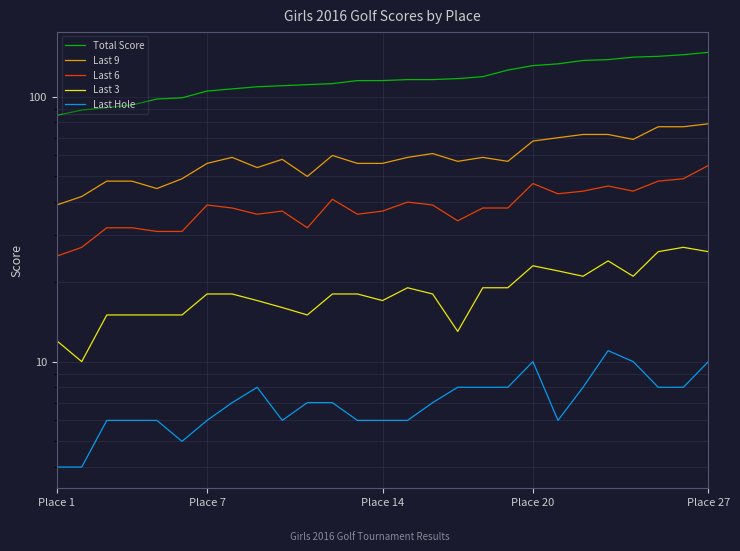

Which series has the largest total across all categories?

Total Score